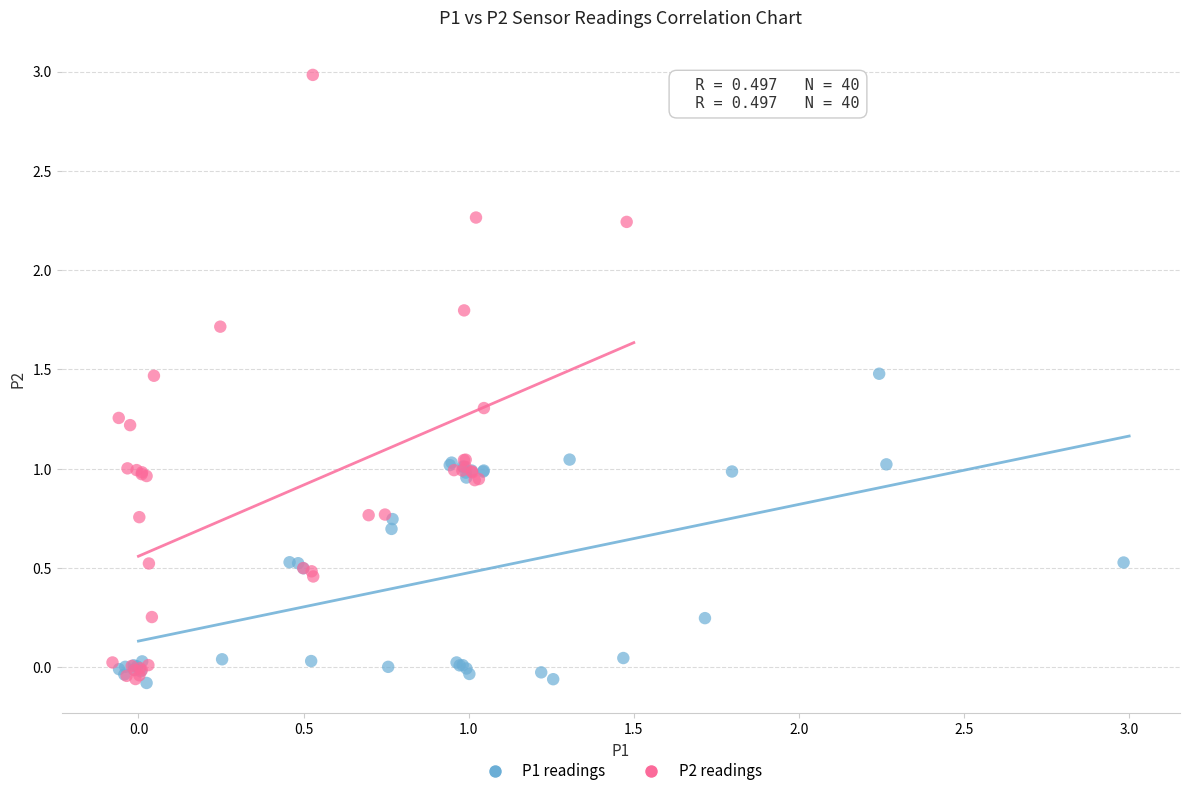

Which series has the largest Y range (max minus min)?

P2 readings